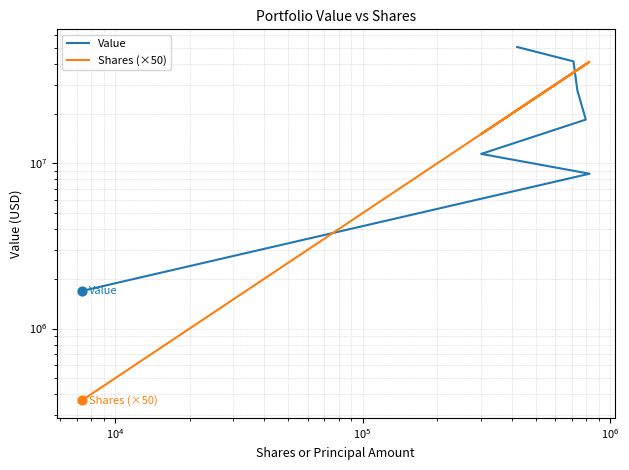

At how many categories does at least one series exceed 48250286?

1